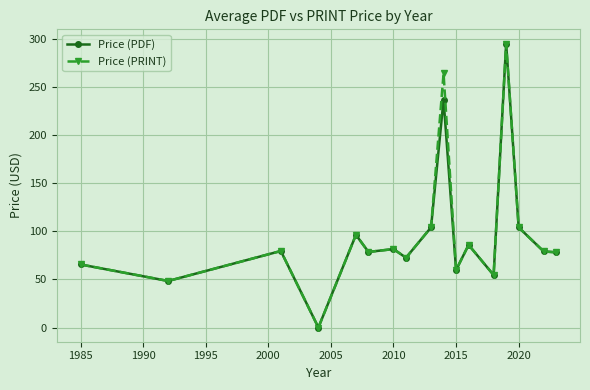

True or false: Price (PRINT) has more than 0 points higher than both neighbors.

True